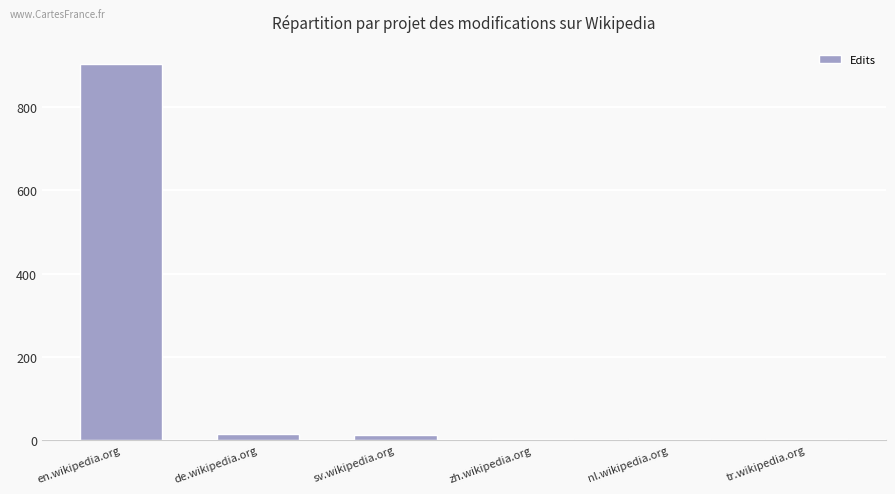

True or false: the data shows 11 at sv.wikipedia.org.

True